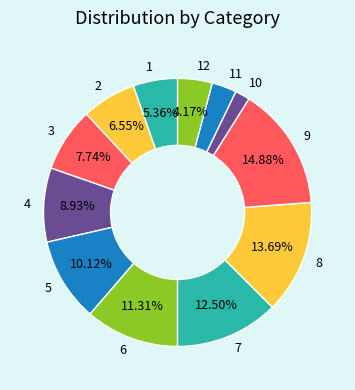

To the nearest percent, what is the difference between the largest and smallest slice percentages?

13%